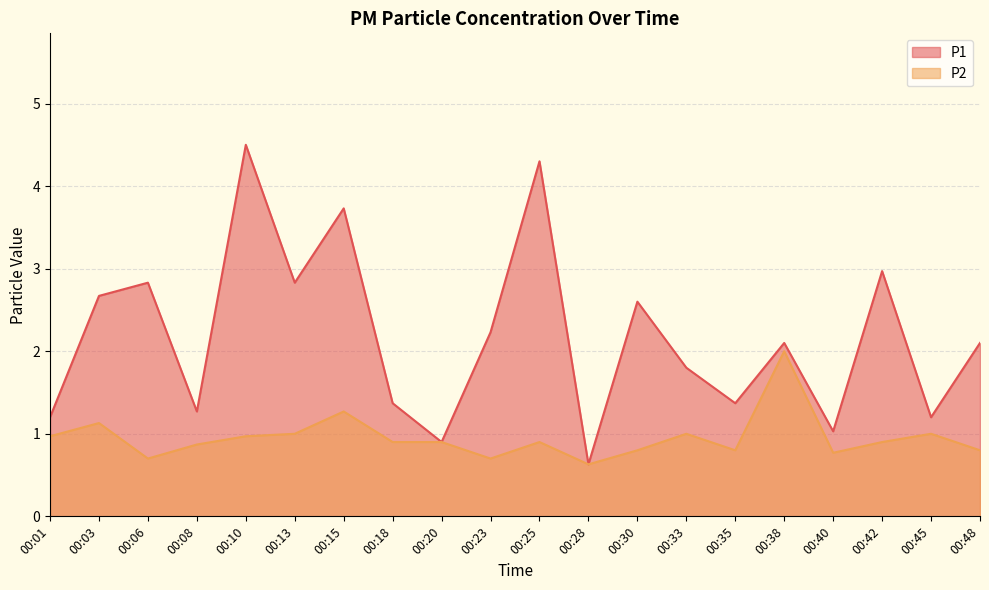

What is the approximate value of P1 at 00:40?

1.0